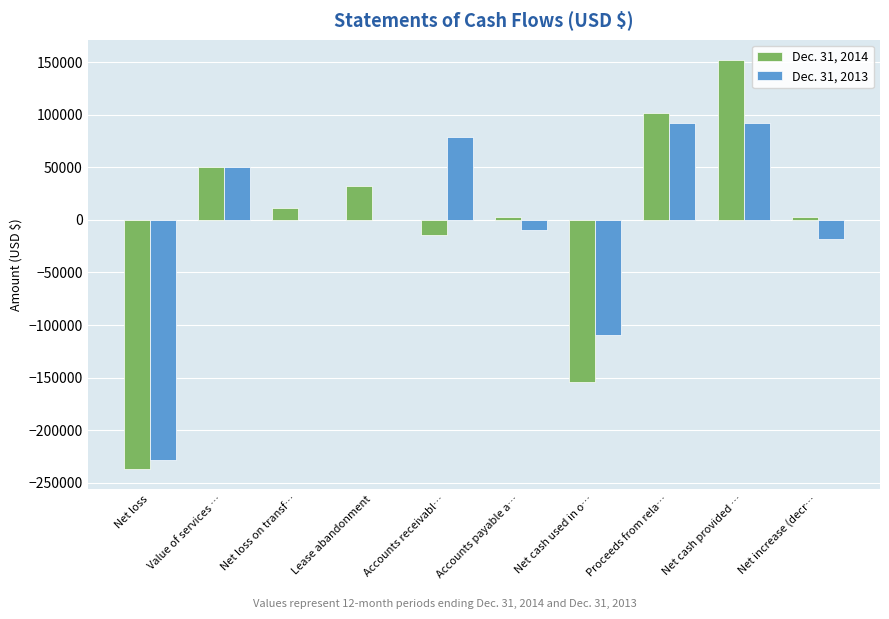

Which series changed the most between Net loss and Value of services …?

Dec. 31, 2014